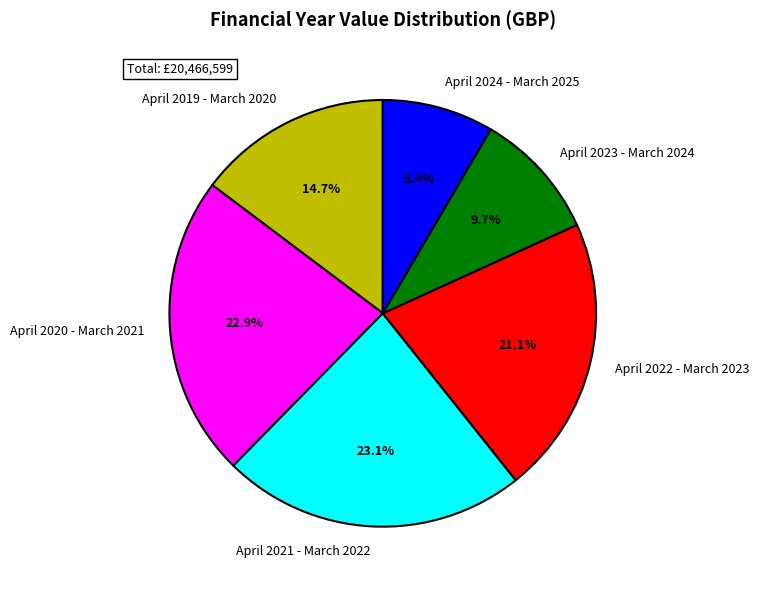

Is the sum of April 2024 - March 2025 and April 2020 - March 2021 greater than half?

No